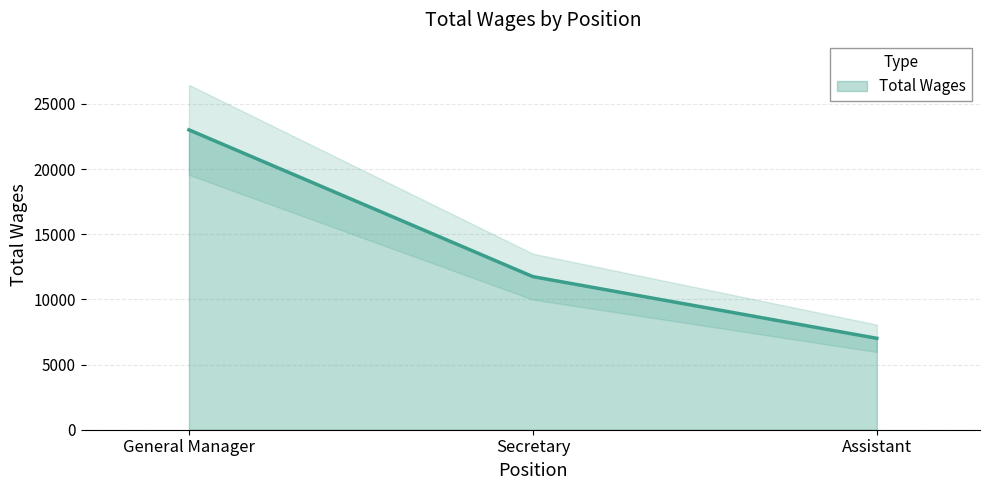

What is the maximum value shown in the chart?

23014